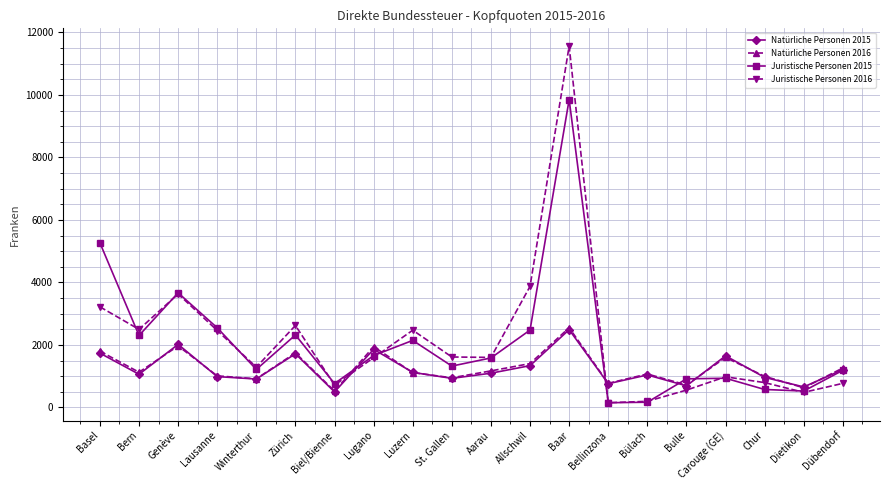

The value of Juristische Personen 2015 at Lugano is 2972. True or false?

False